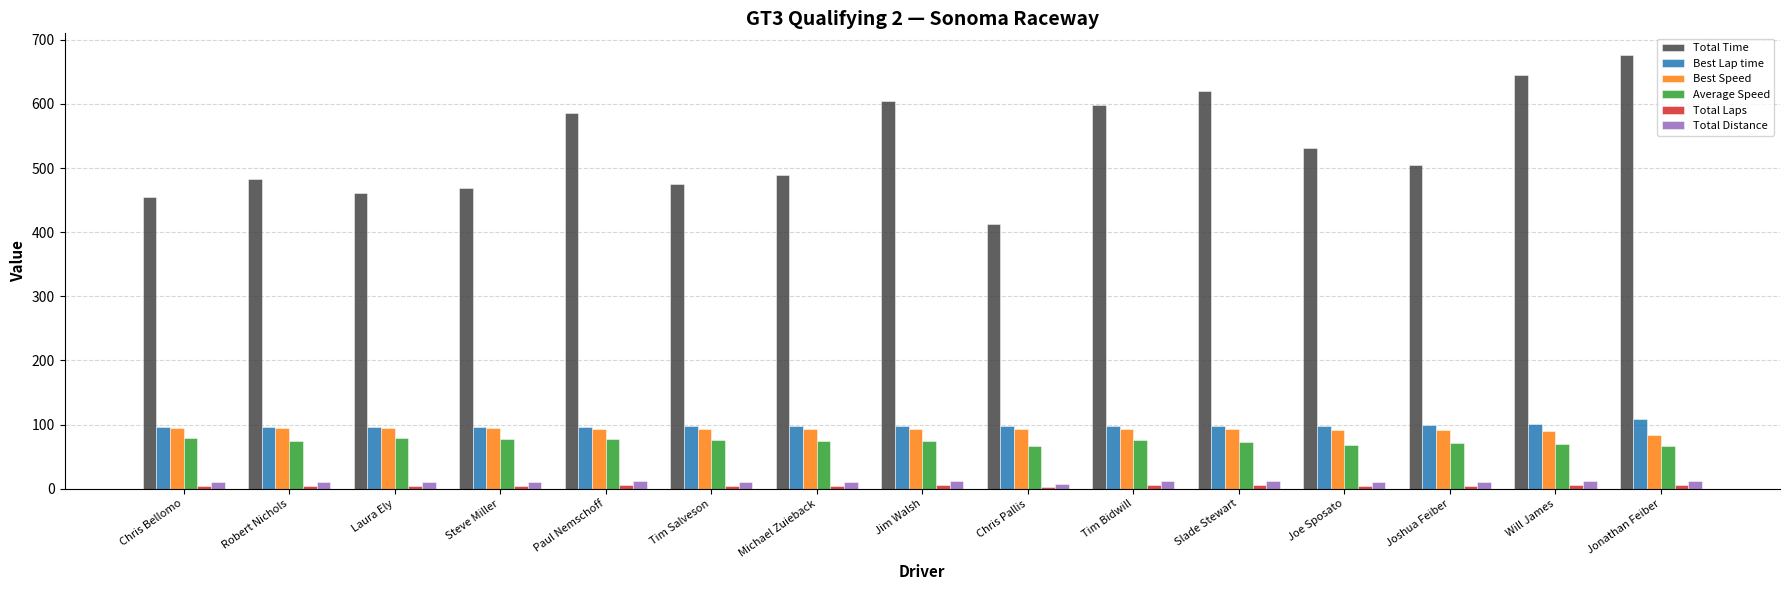

The Best Lap time series shows 95.6 at Chris Bellomo. True or false?

True